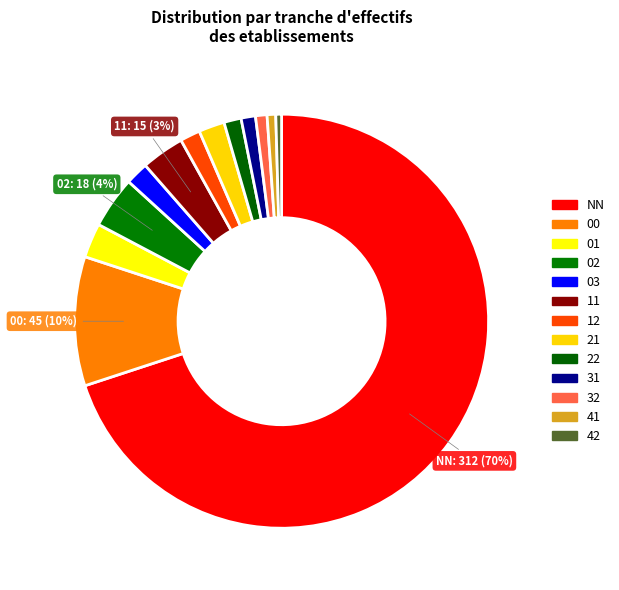

To the nearest percent, what percentage of the pie is 00?

10%